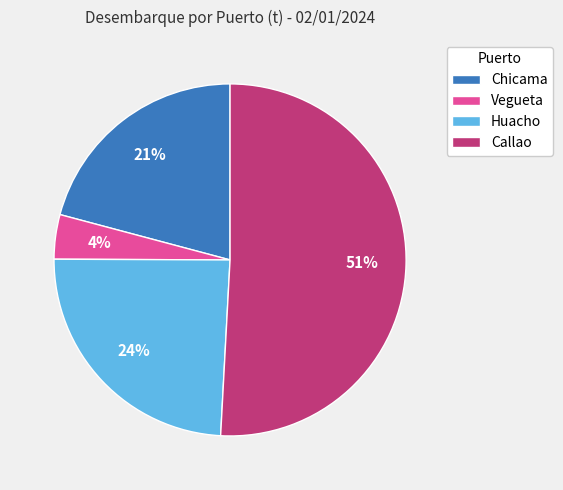

How many slices are in this pie chart?

4